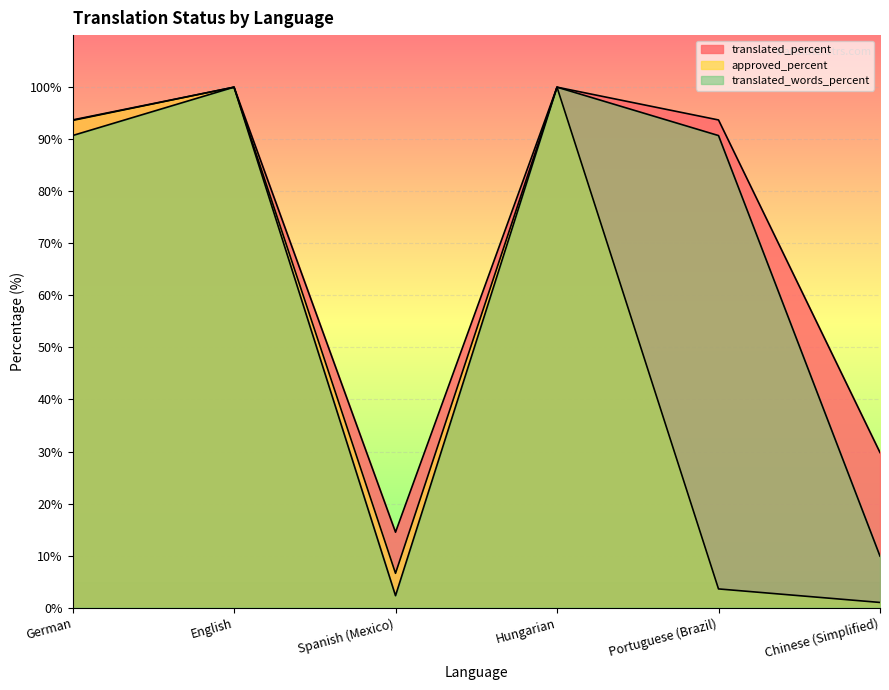

What is the difference between the maximum and second lowest values in the translated_percent series?

70.2